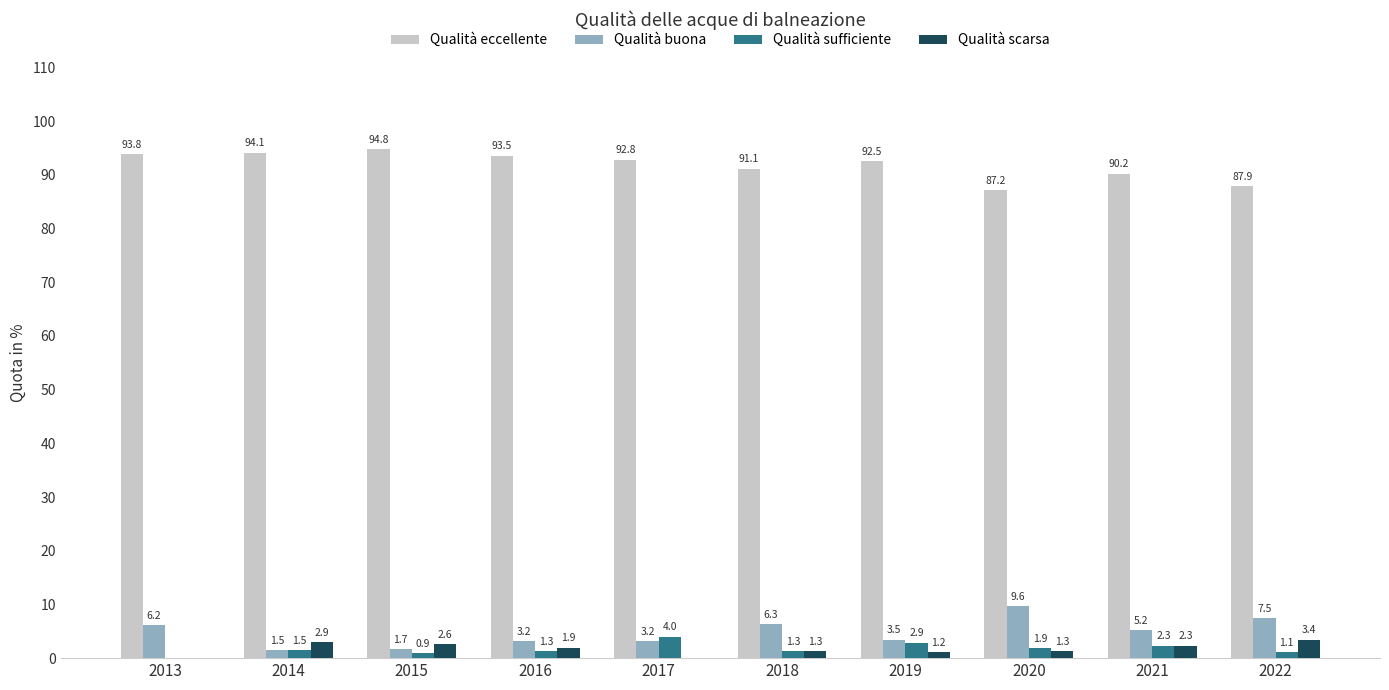

What is the total value across all series at 2021?

100.0